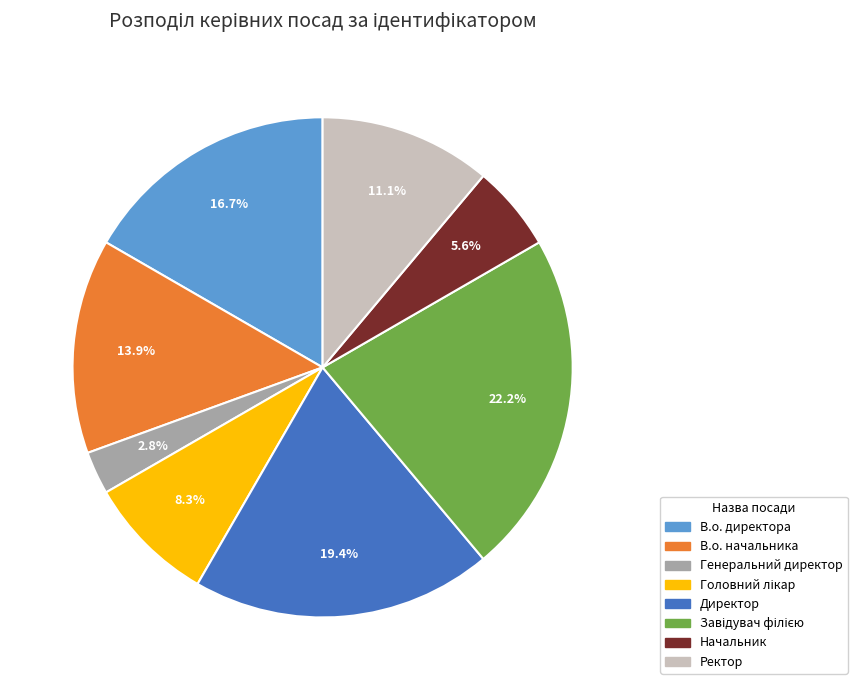

How much of the chart is everything except Ректор?

88.9%